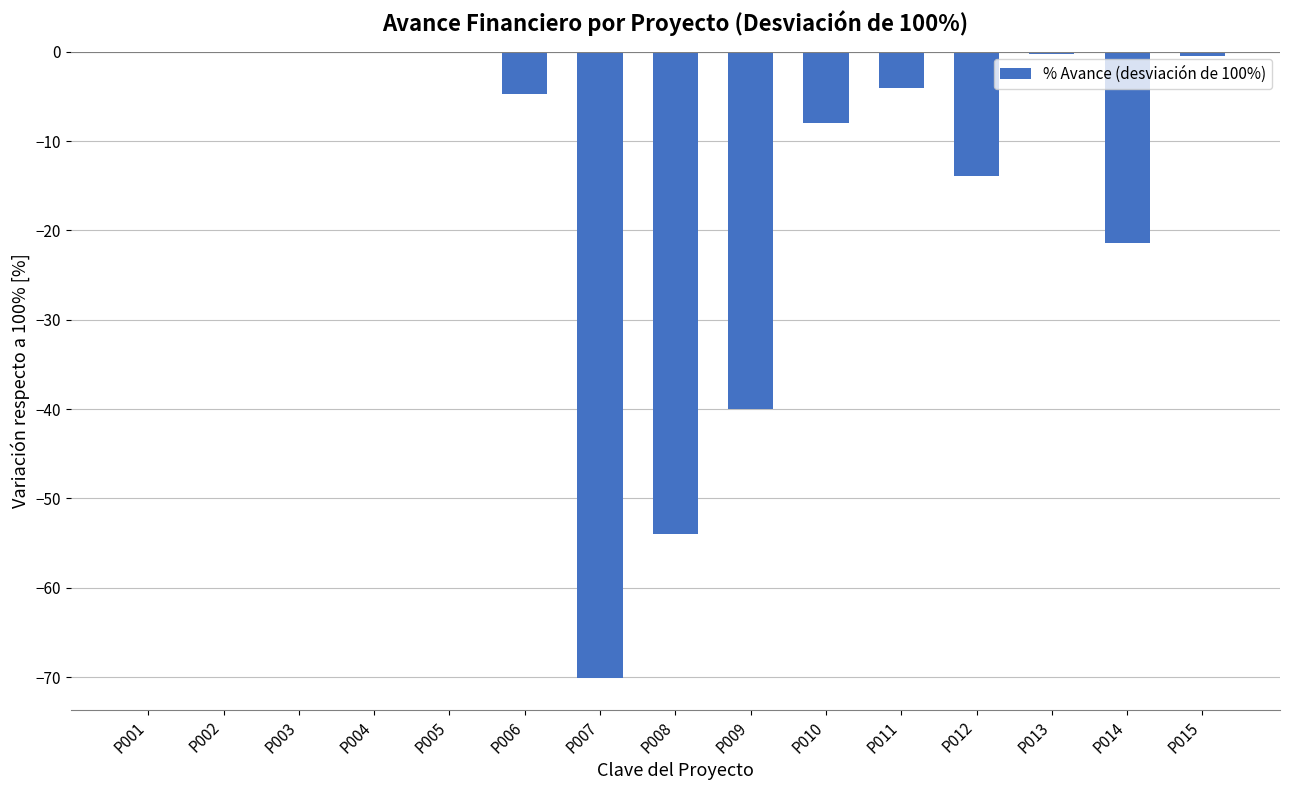

Where is the data nearest to the value -35?

P009